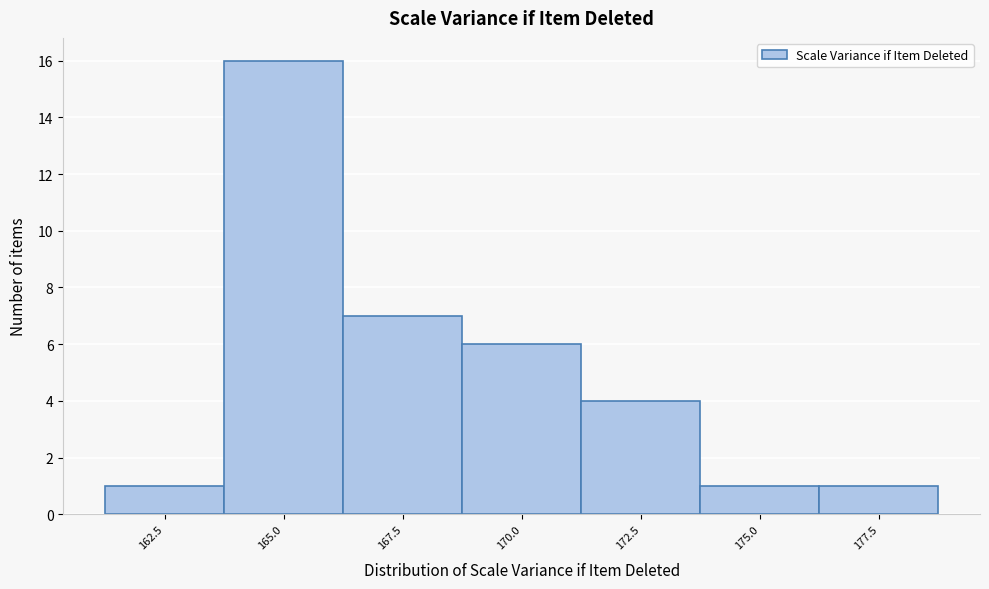

Reading left to right, list all the values displayed in this chart.

1	16	7	6	4	1	1